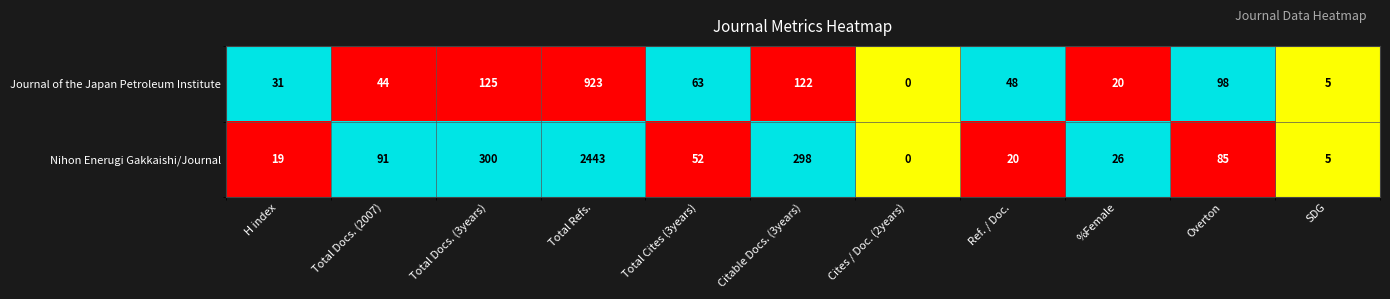

What is the difference between the Nihon Enerugi Gakkaishi/Journal values at Cites / Doc. (2years) and %Female?

26